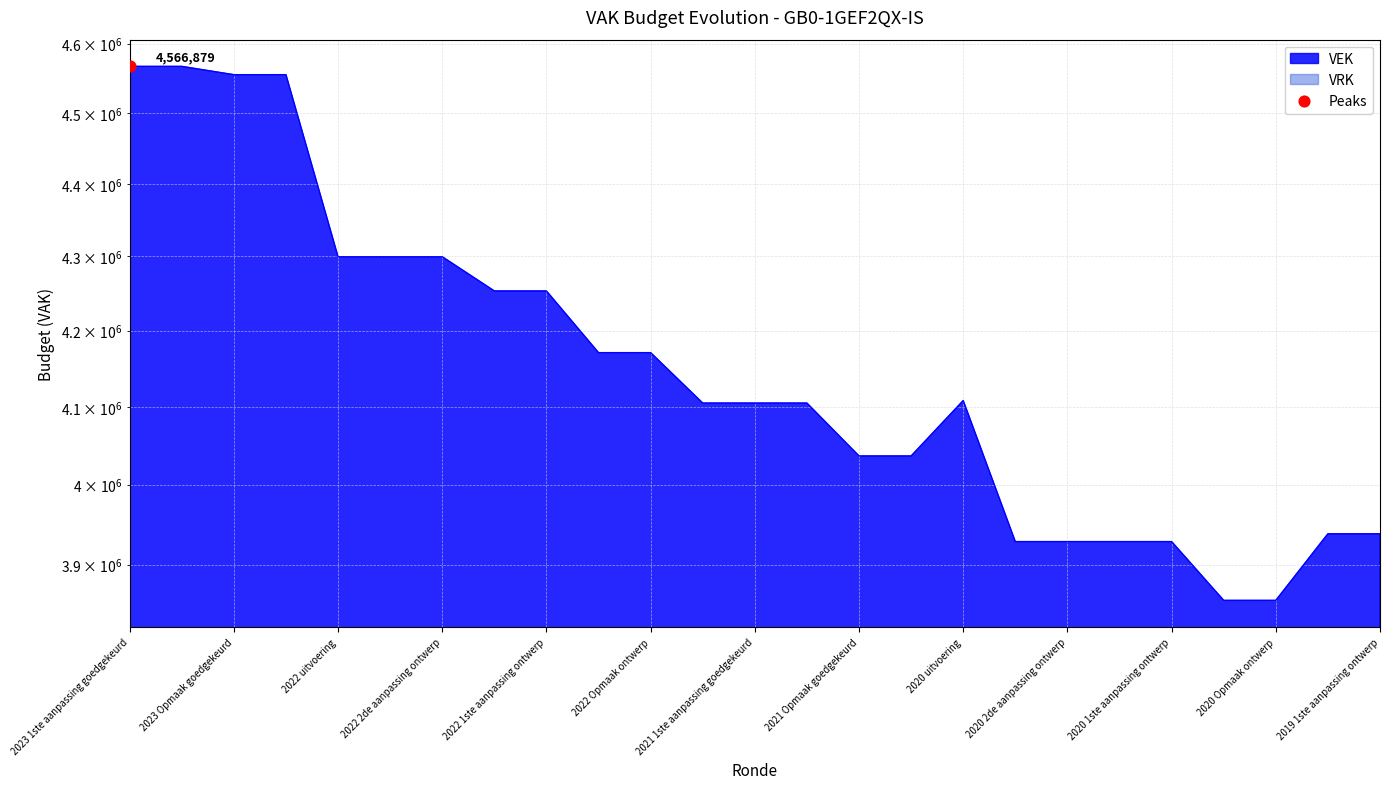

Between 2019 1ste aanpassing goedgekeurd and 2023 1ste aanpassing goedgekeurd, which is larger?

2023 1ste aanpassing goedgekeurd